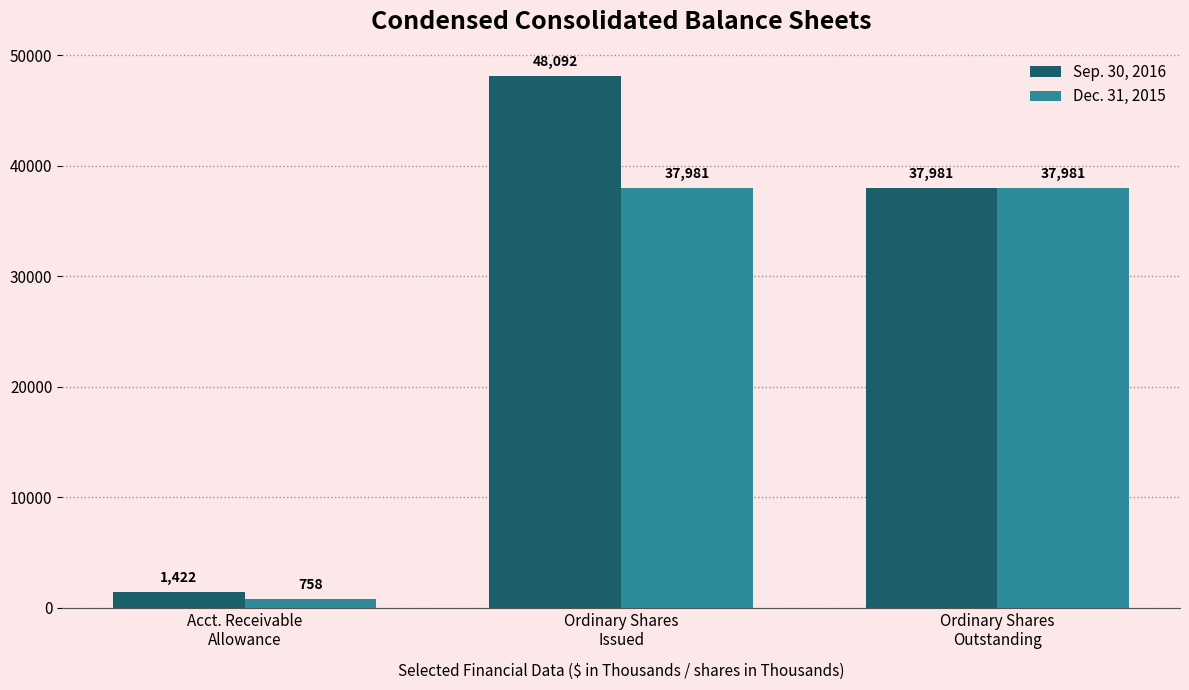

What are all the series names shown in the legend?

Sep. 30, 2016, Dec. 31, 2015